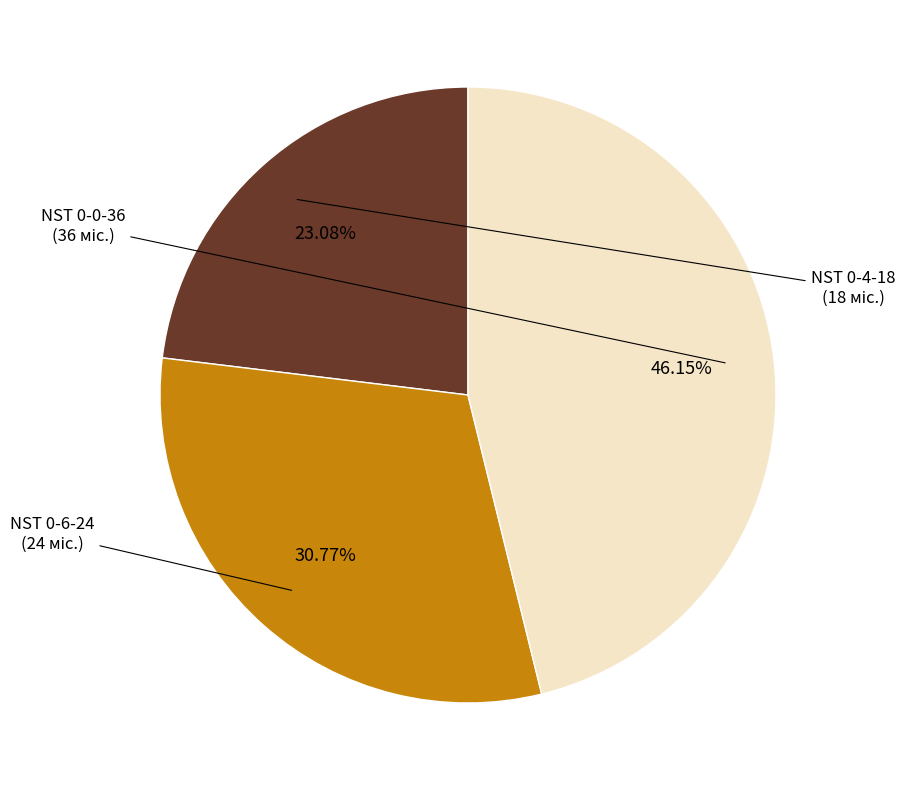

Is there a majority slice in this chart?

No